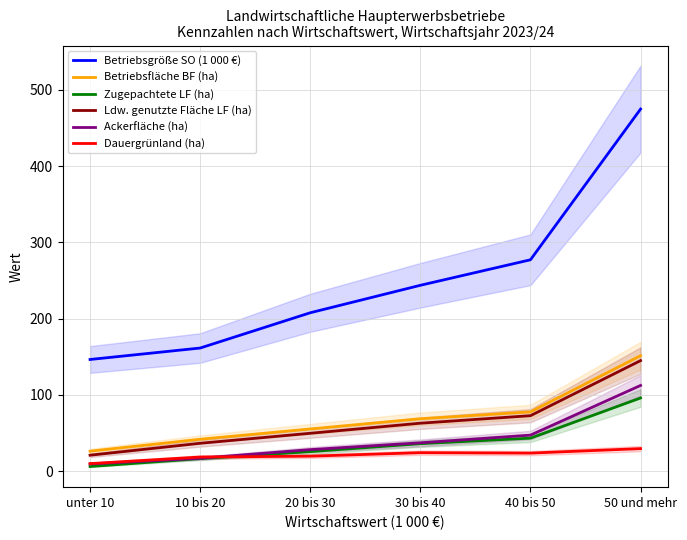

Reading right to left, list all the values displayed in this chart.

Betriebsgröße SO (1 000 €): 474.8	277.2	243.7	207.7	161.5	146.5
Betriebsfläche BF (ha): 151.4	77.8	68.7	55.4	41.9	26.2
Zugepachtete LF (ha): 96.0	43.3	36.1	25.7	16.5	6.1
Ldw. genutzte Fläche LF (ha): 145.0	72.8	62.9	49.7	36.6	20.9
Ackerfläche (ha): 112.4	47.3	37.2	28.3	17.0	9.4
Dauergrünland (ha): 29.6	23.7	24.3	19.7	18.6	9.9